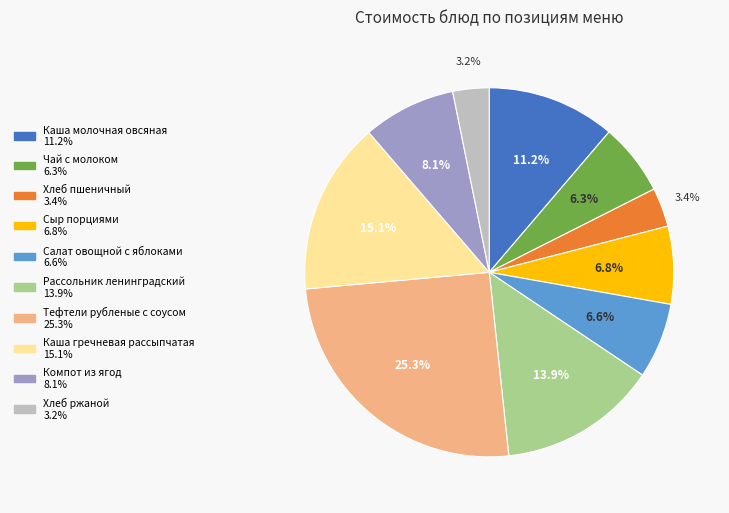

Which slice is the largest?

Тефтели рубленые с соусом